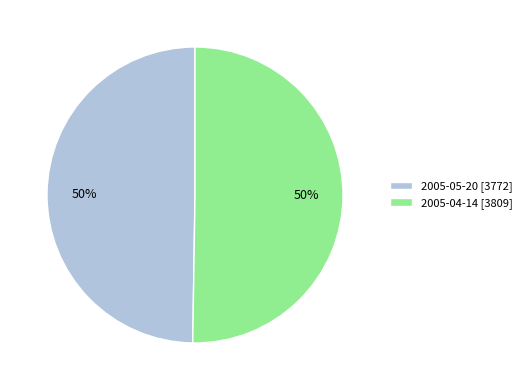

What percentage is the 2005-04-14 slice, to the nearest percent?

50%